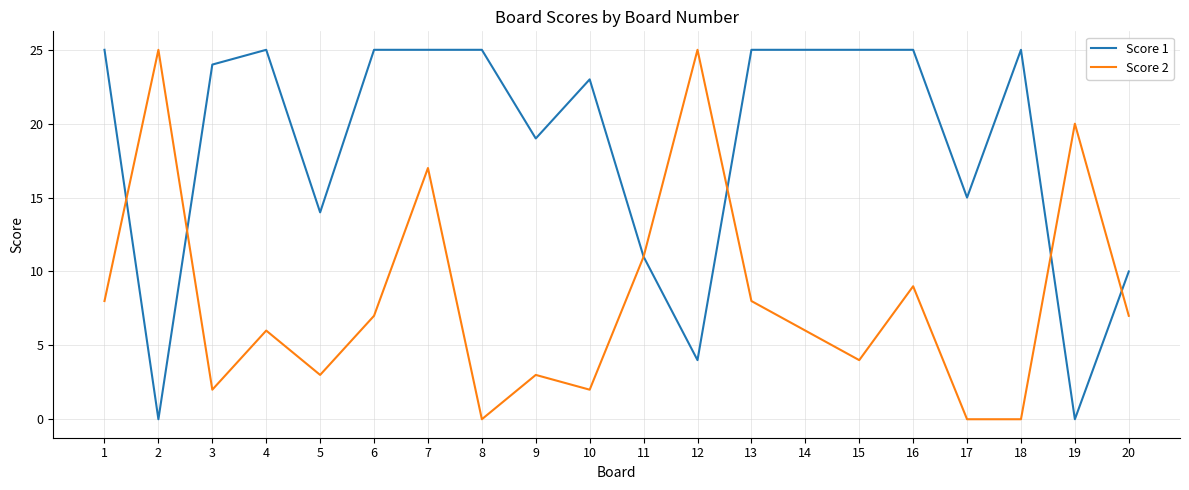

What is the total value across all series at 7?

42